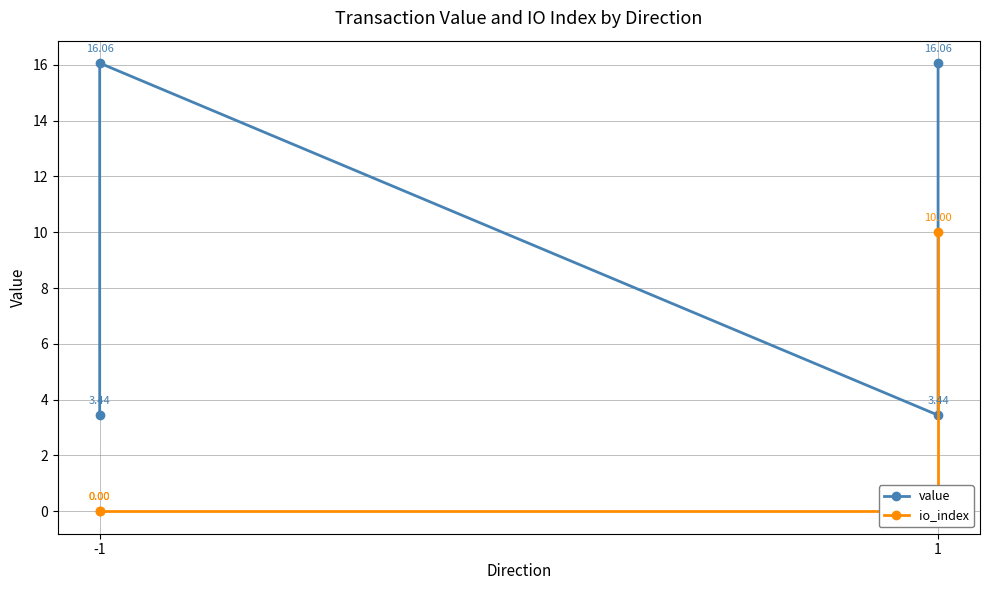

What is the difference between the second highest and second lowest values in the value series?

12.6